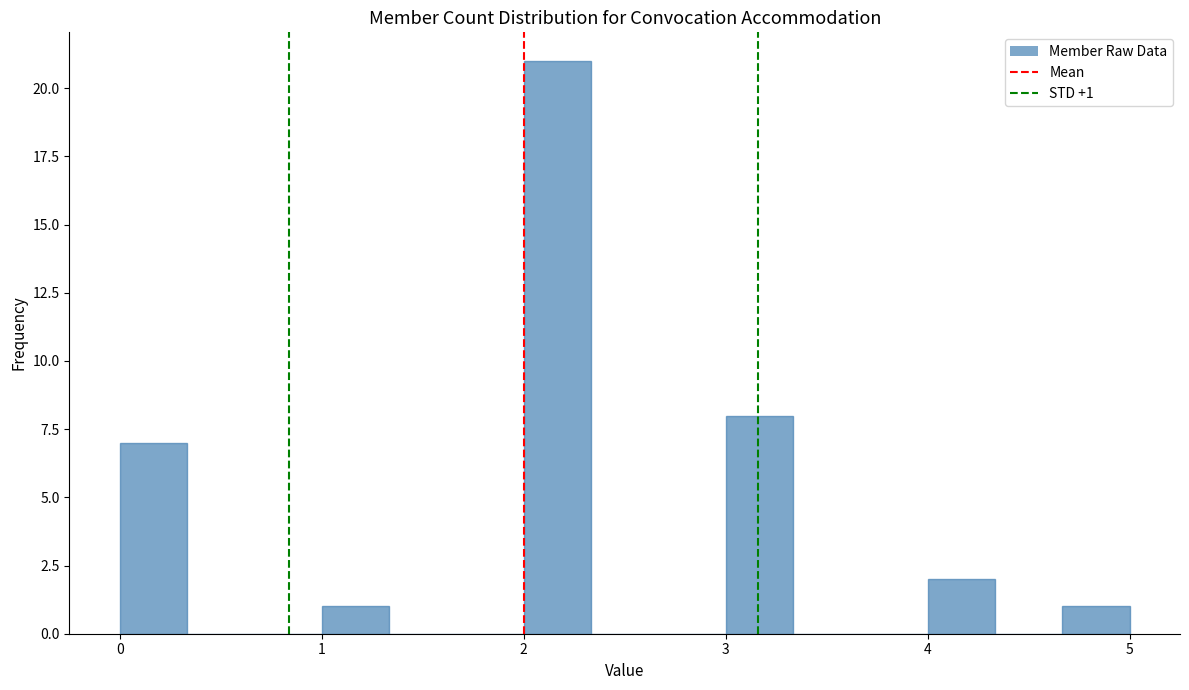

Read against the x-axis, roughly where is the centre of the tallest bar?

2.2